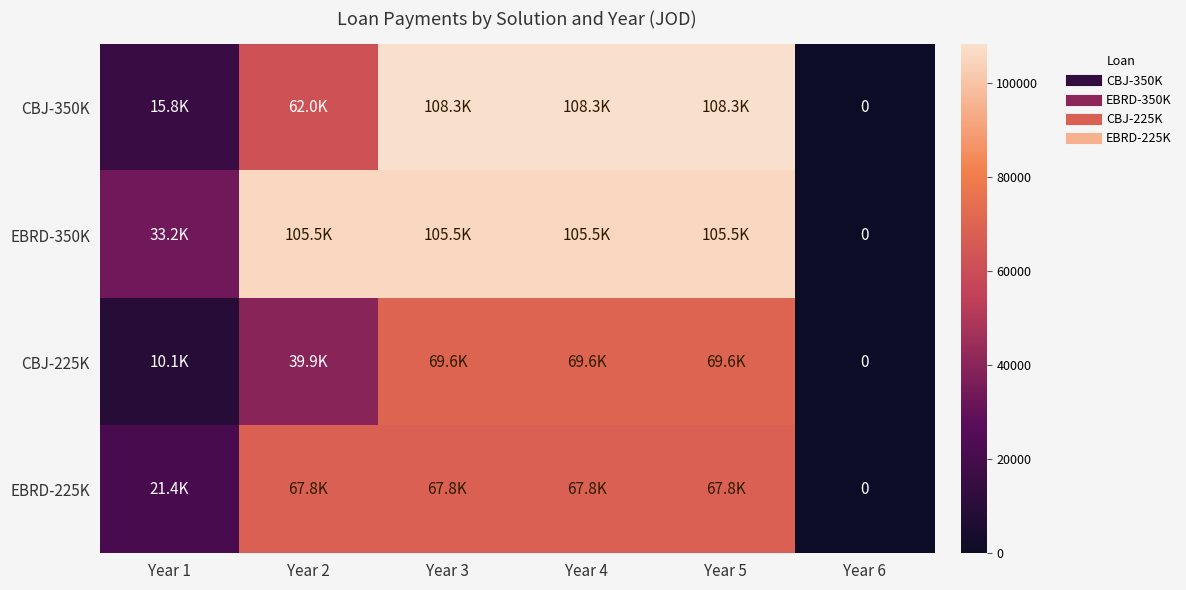

What is the difference between the maximum and minimum values in the EBRD-350K series?

105517.2